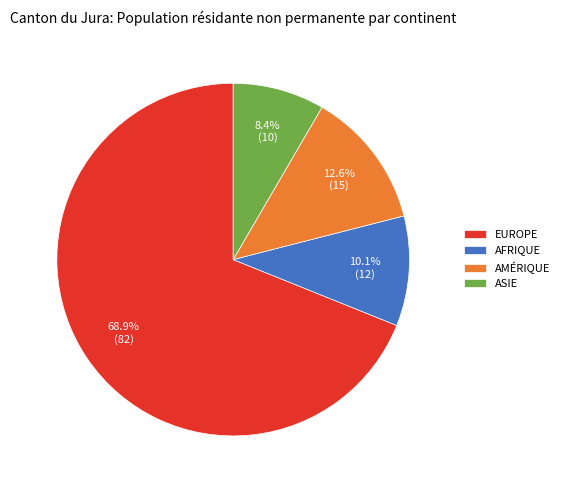

What is the smallest slice in the pie chart?

ASIE